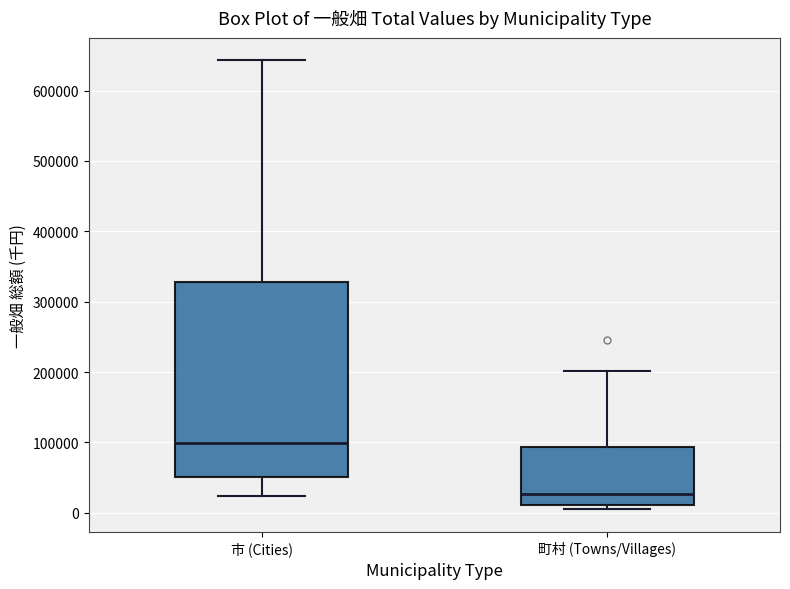

Comparing the boxes themselves (not the whiskers), which one is the tallest?

市 (Cities)